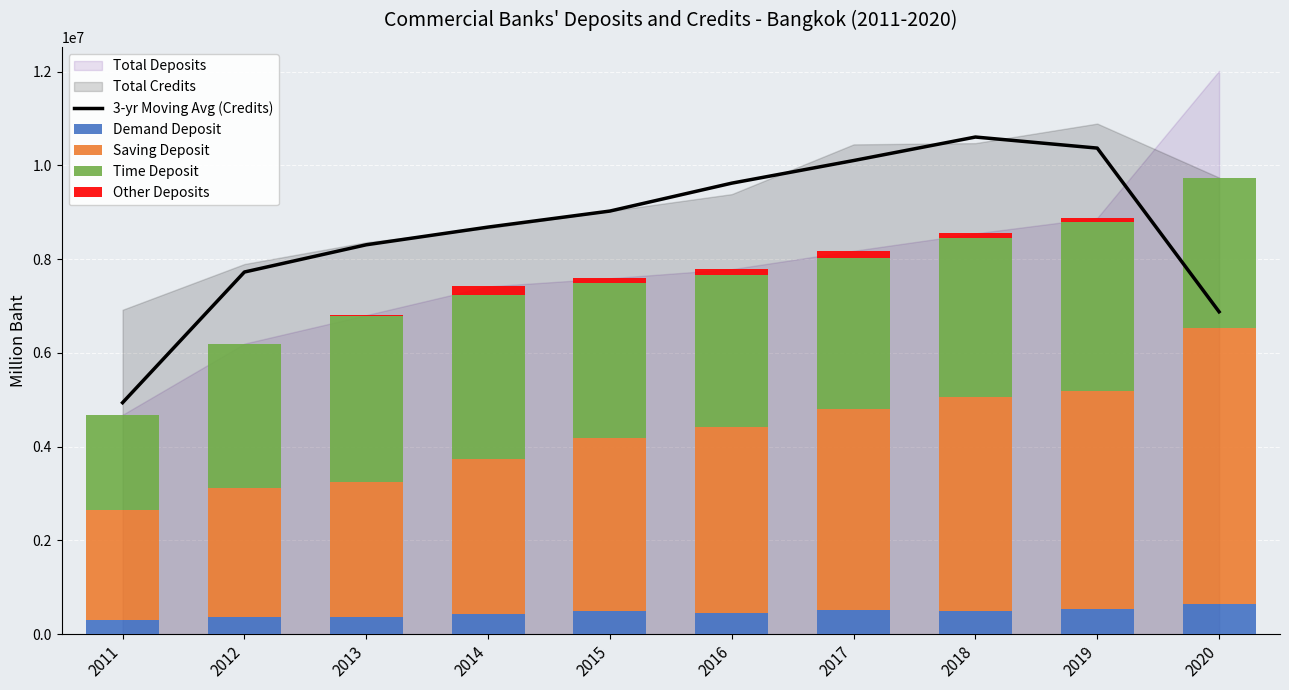

What is the difference between the second highest and second lowest values in the 3-yr Moving Avg (Credits) series?

3491765.7